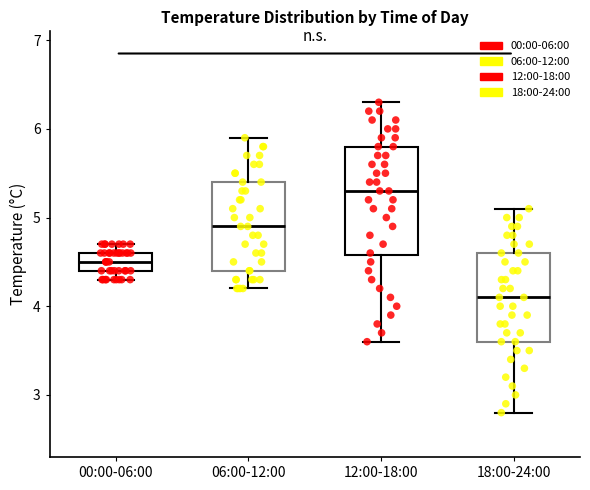

Reading left to right, read every box against the y-axis: the position of its median line, the range the box covers, and the ends of its whiskers. The values are not printed on the chart, so give them approximately, as read against the axis.

00:00-06:00: median 4.5, box 4.4 to 4.6, whiskers 4.3 to 4.7
06:00-12:00: median 4.9, box 4.4 to 5.4, whiskers 4.2 to 5.9
12:00-18:00: median 5.3, box 4.6 to 5.8, whiskers 3.6 to 6.3
18:00-24:00: median 4.1, box 3.6 to 4.6, whiskers 2.8 to 5.1